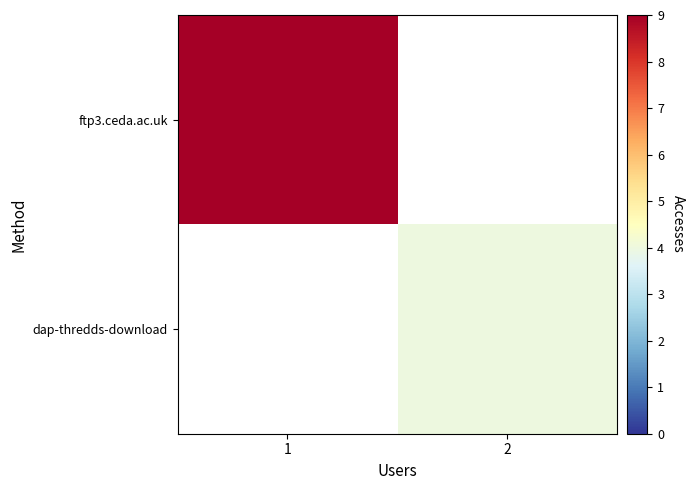

Rank the series by their maximum value, from highest to lowest.

ftp3.ceda.ac.uk, dap-thredds-download